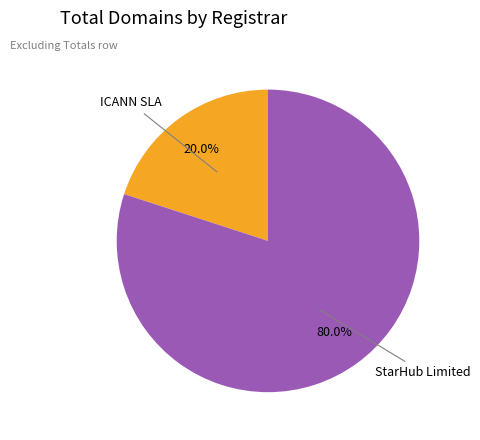

Does any single category account for the majority?

Yes